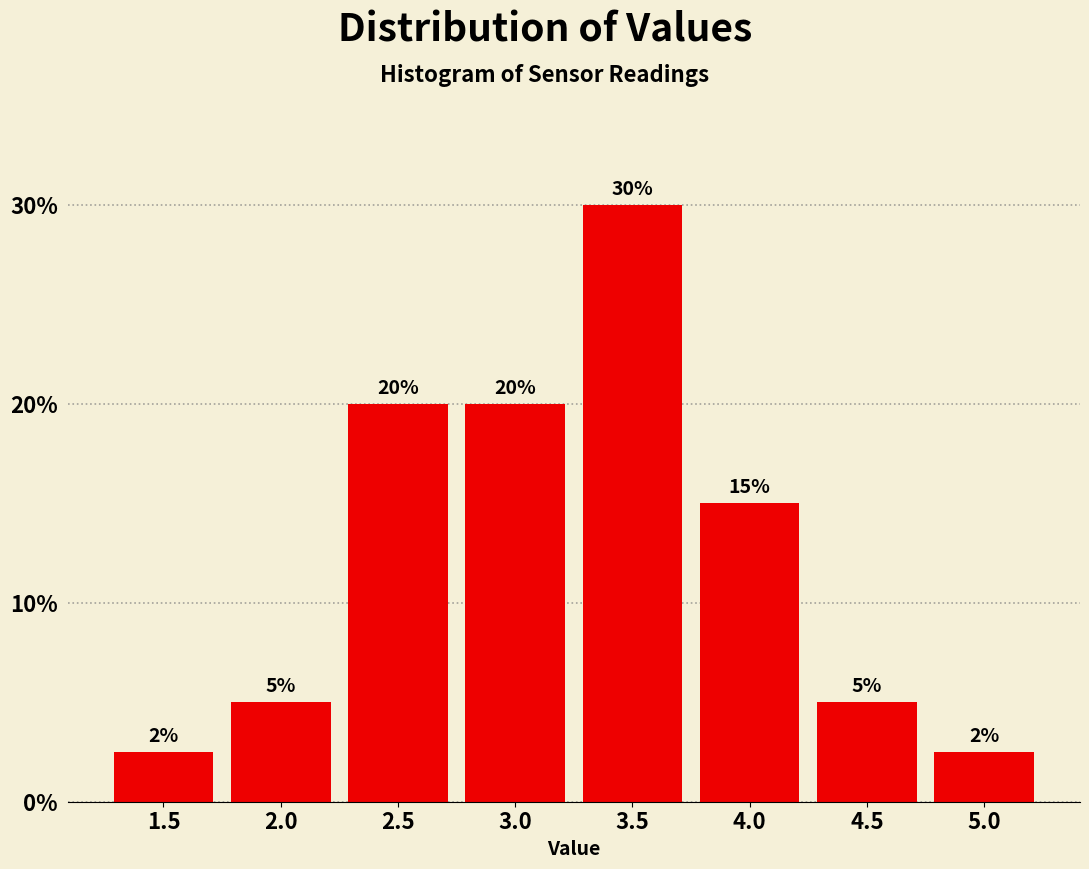

What is the change in value from 3.0 to 3.5?

+10.0